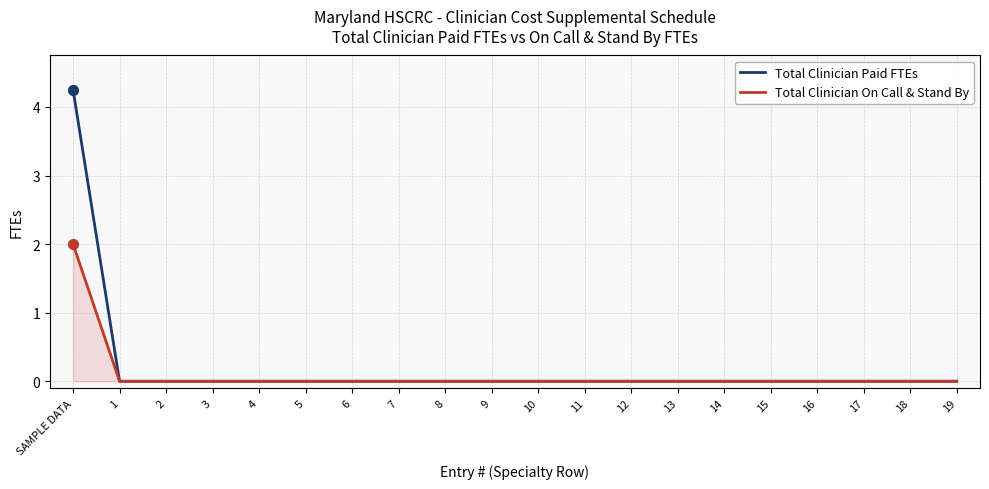

Which series has the widest spread of values?

Total Clinician Paid FTEs